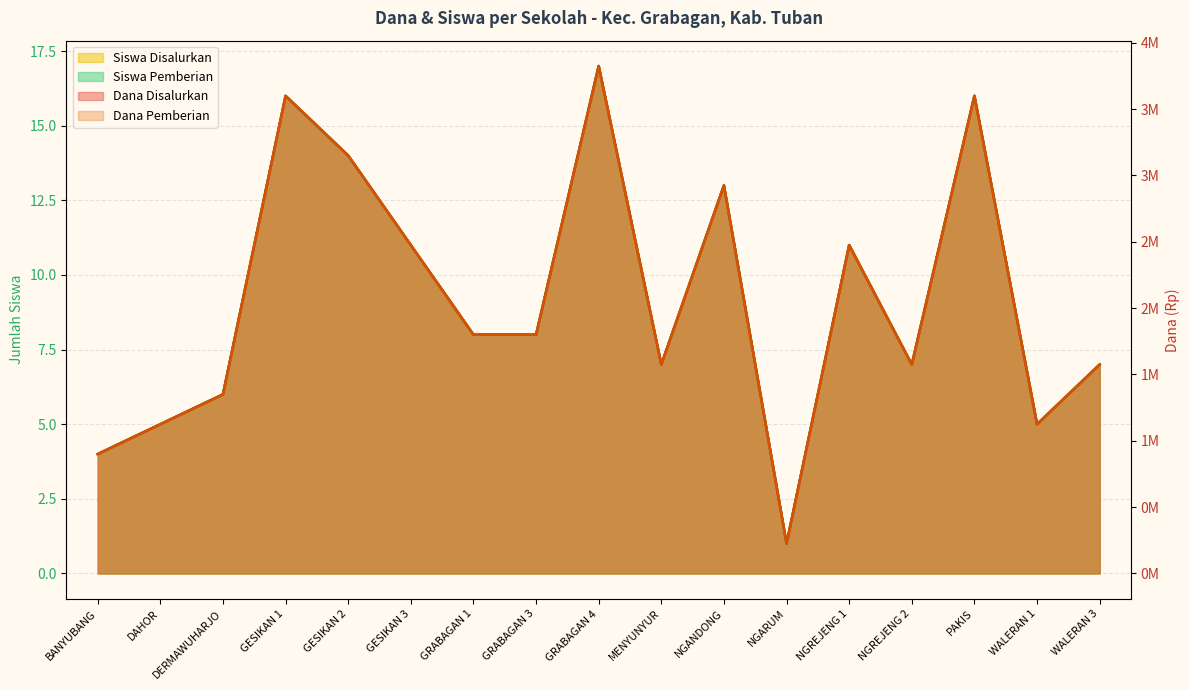

What are all the series names shown in the legend?

Dana Disalurkan, Dana Pemberian, Siswa Disalurkan, Siswa Pemberian